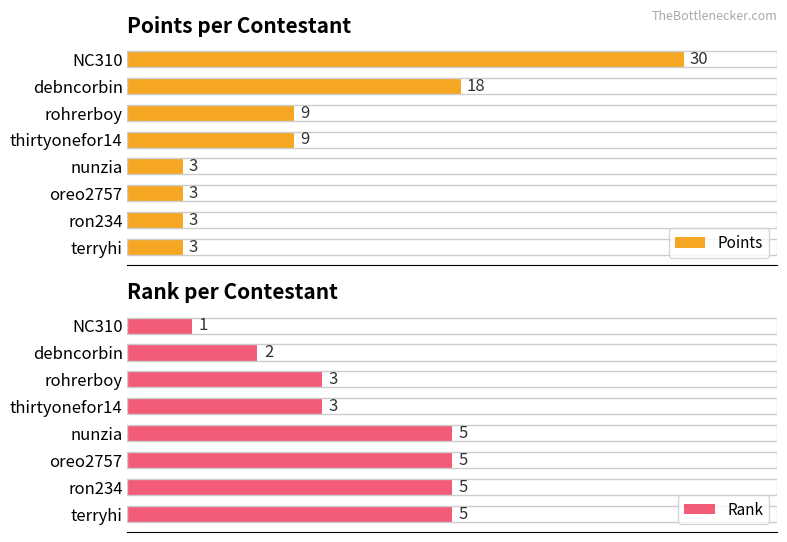

Which category has the lowest value in the Rank series?

NC310